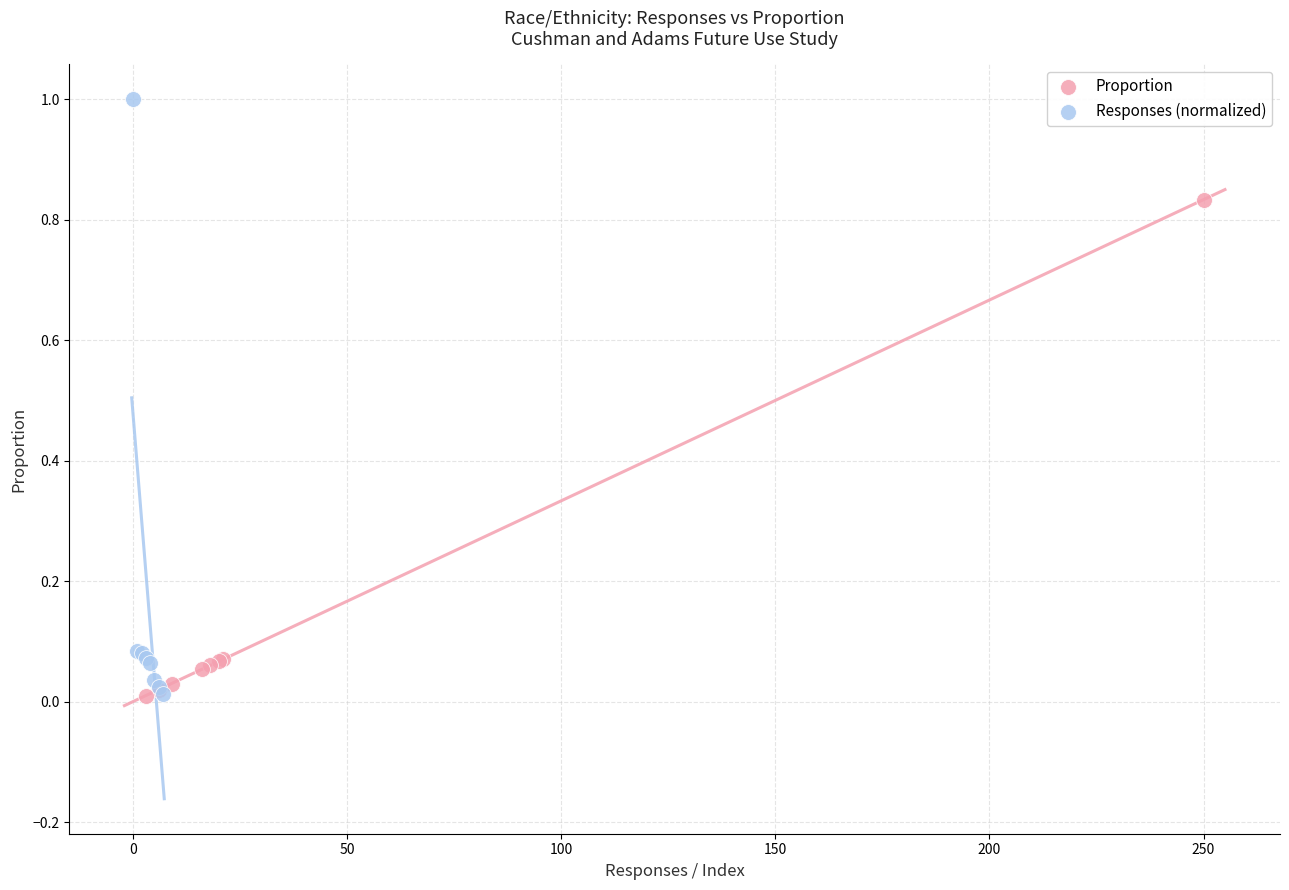

Which series reaches the maximum Y coordinate?

Responses (normalized)